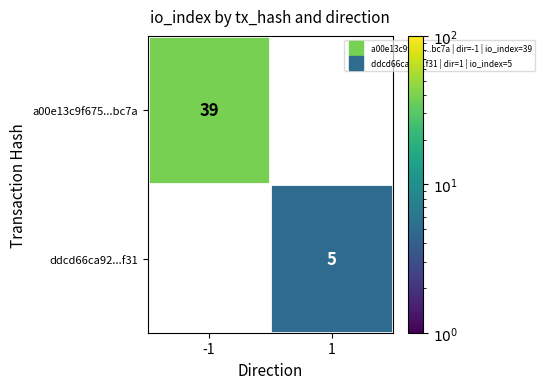

At how many categories does at least one series exceed 15?

1